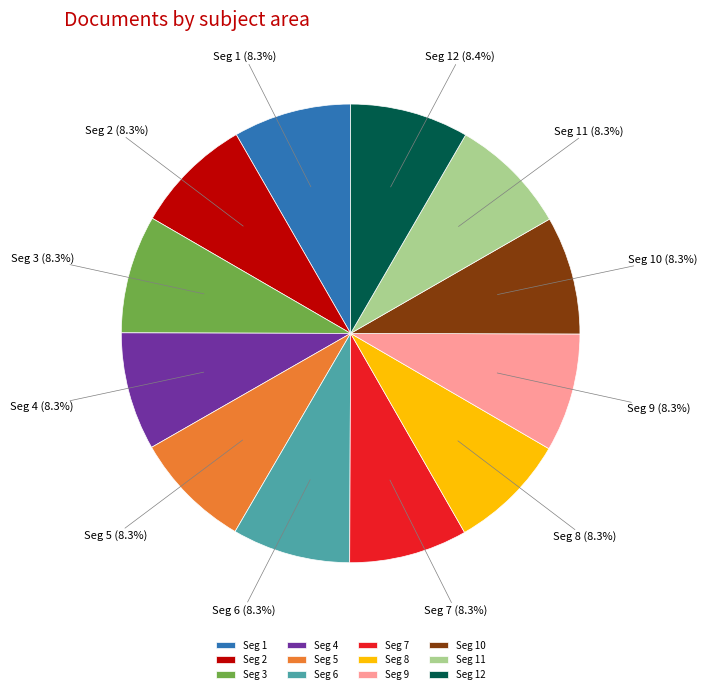

What is the ratio of the value at Seg 6 to the value at Seg 1?

1.0